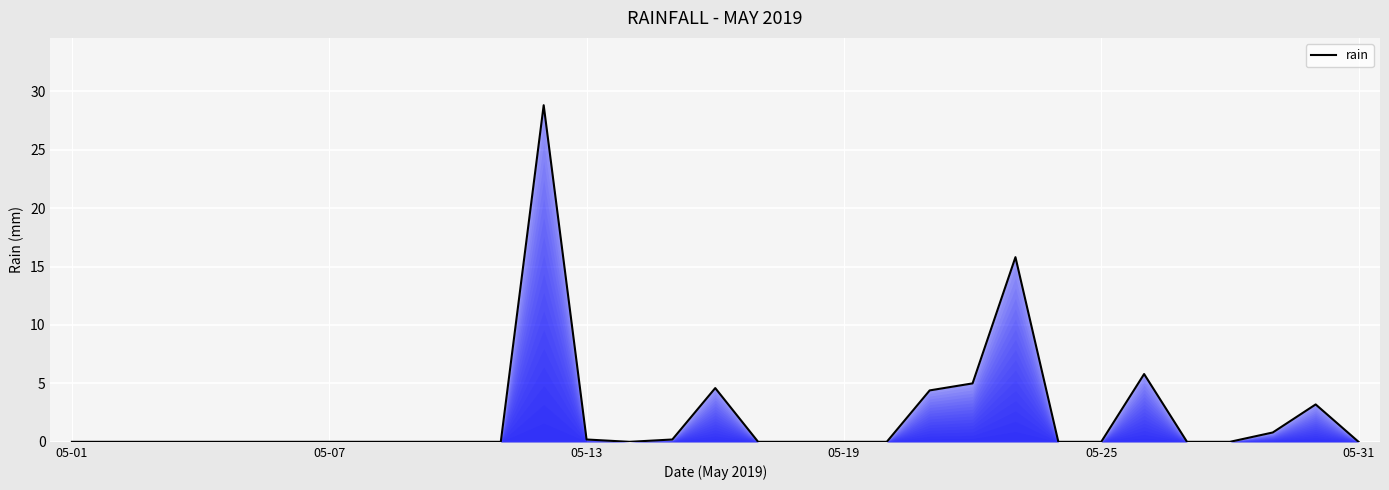

What is the maximum value shown in the chart?

28.8